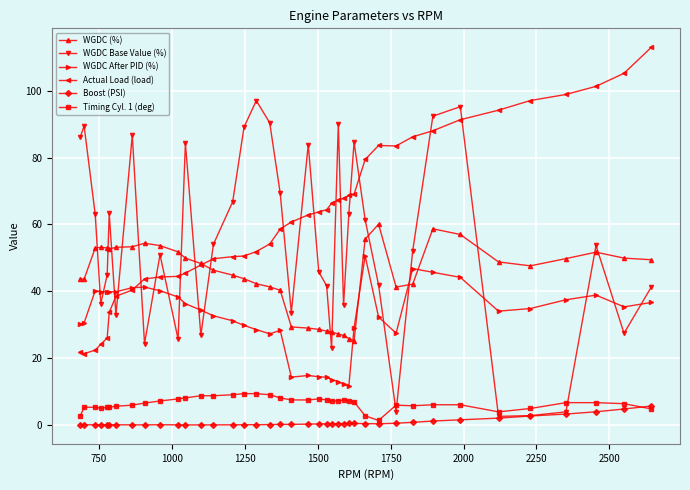

Which series has the largest total across all categories?

Actual Load (load)